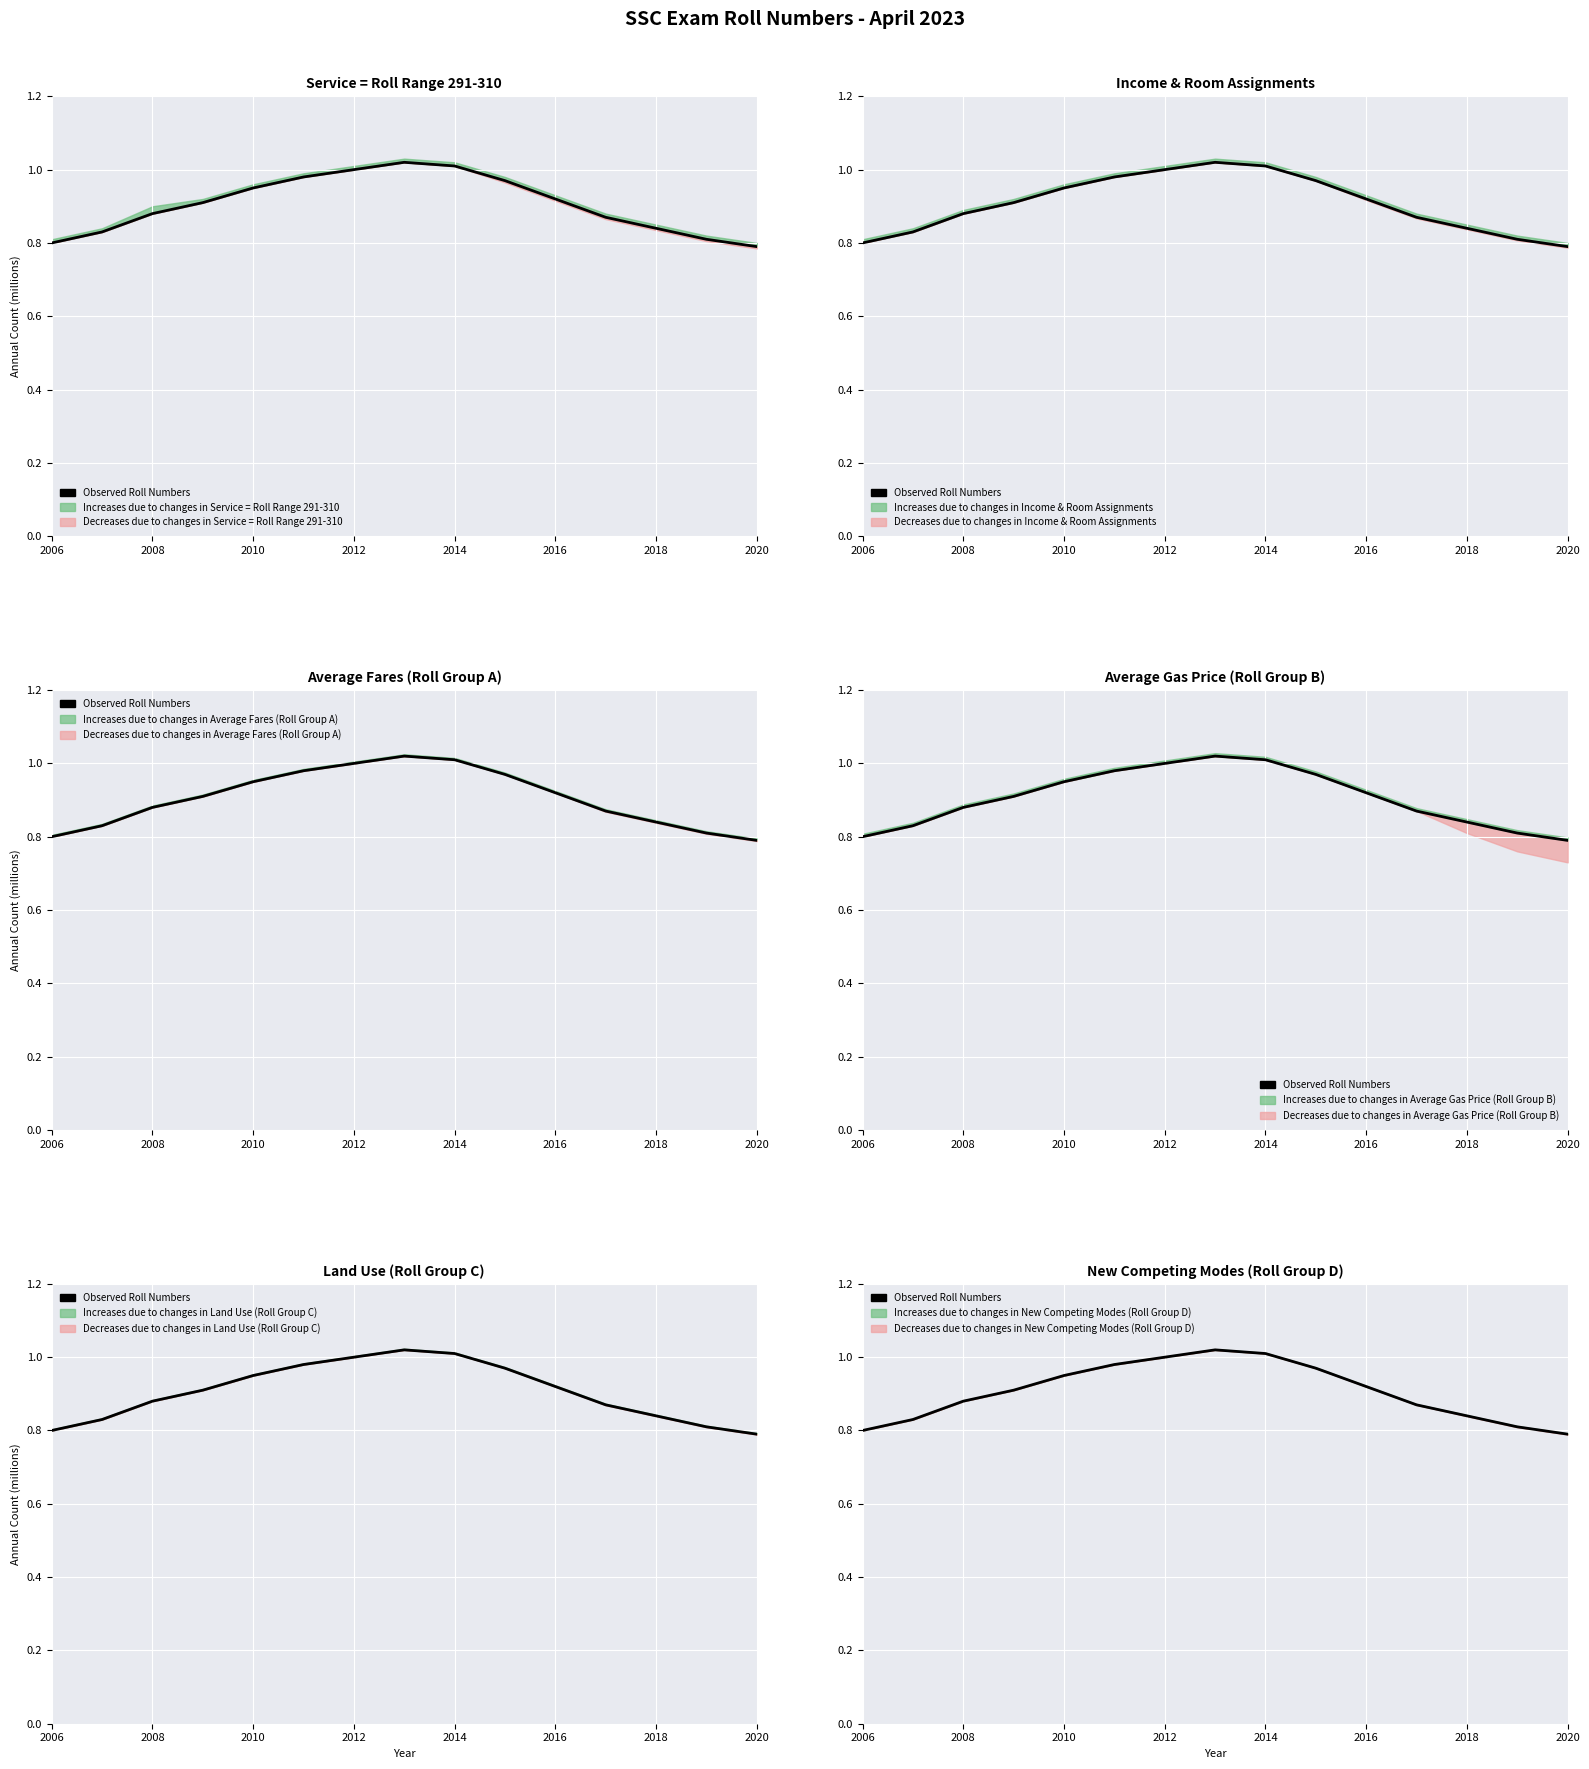

The value at 2006 is 0.8. True or false?

True